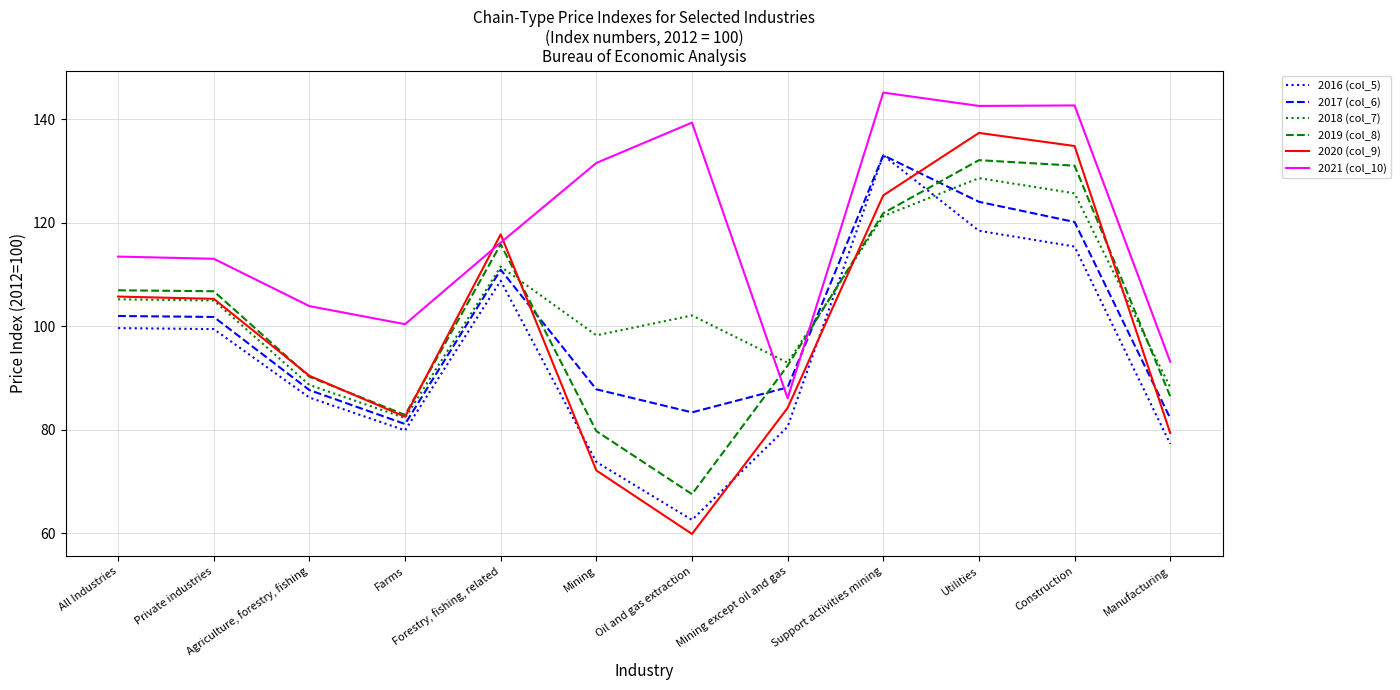

Which label corresponds to the smallest value in the chart?

Oil and gas extraction